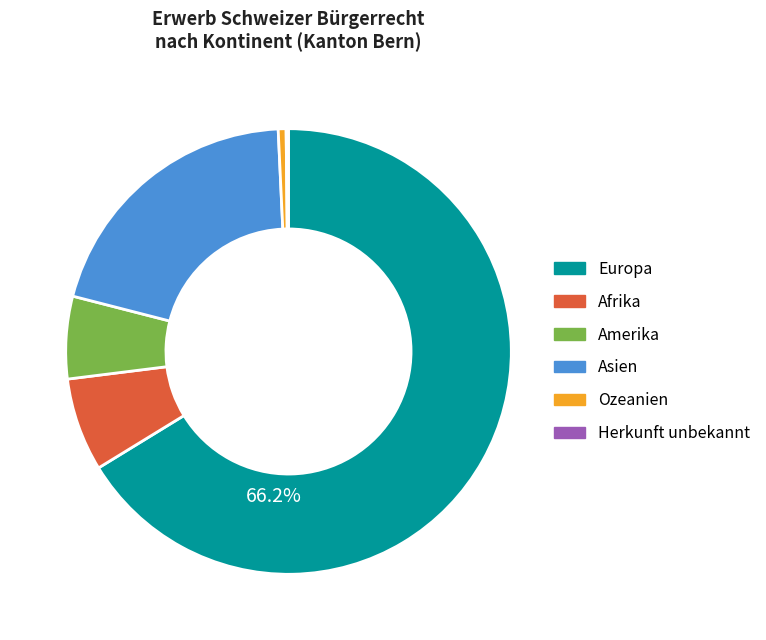

Which has a higher value, Ozeanien or Amerika?

Amerika